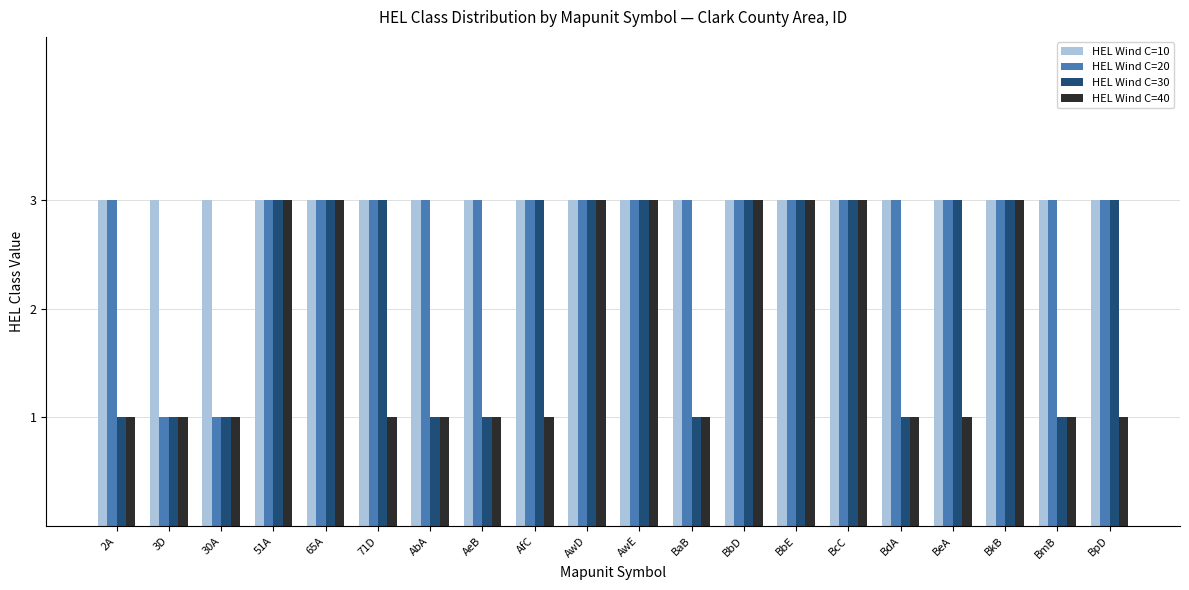

How many bars are there in total?

80